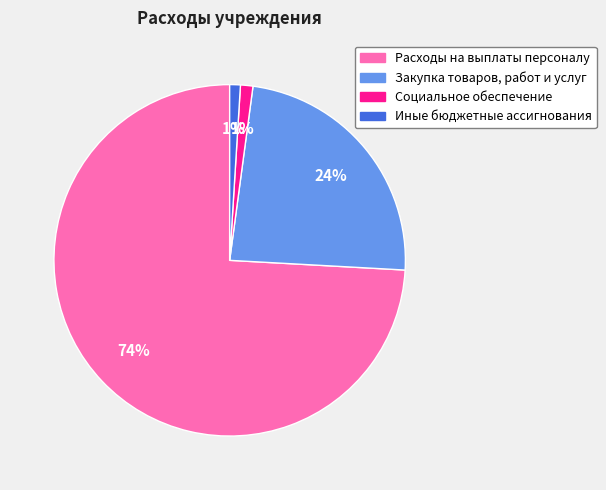

The Расходы на выплаты персоналу slice represents 74% of the pie. True or false?

True